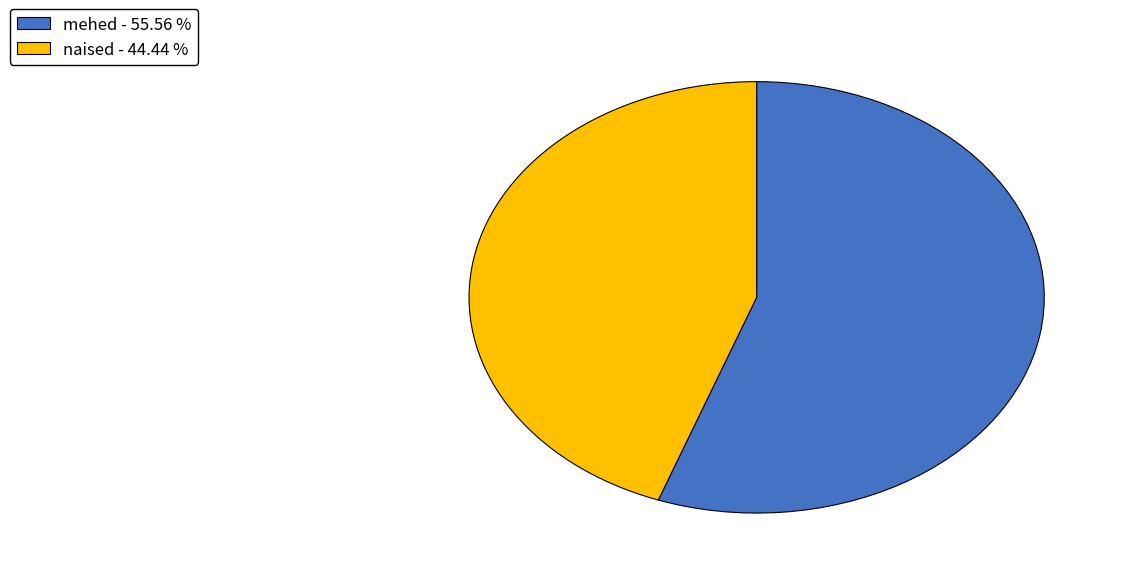

Does naised - 44.44 % represent more than half of the total?

No